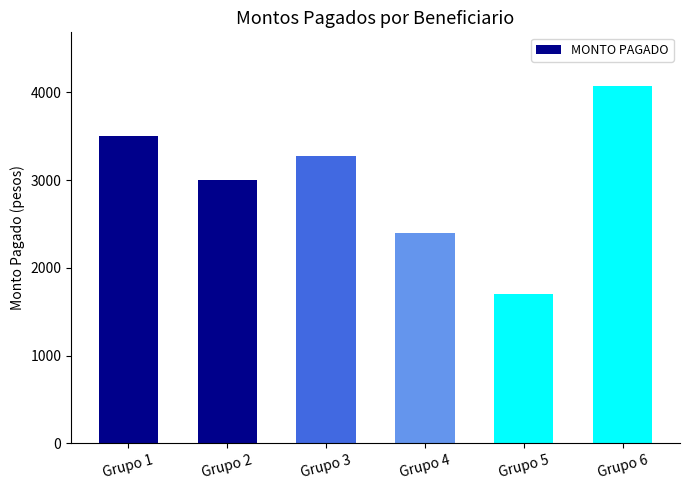

Are the bars grouped side by side (vs. stacked)?

No